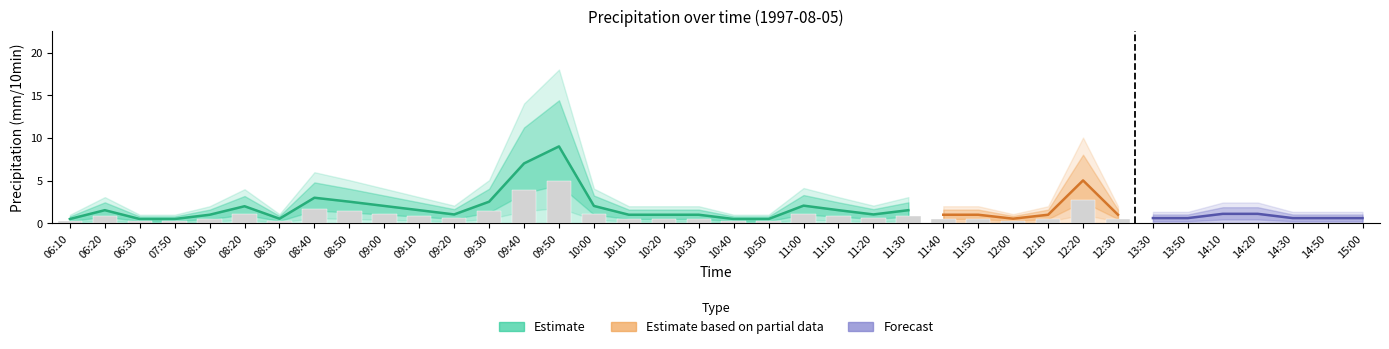

Reading left to right, what are all the values shown in this chart?

precip=0.5	1=1.5	2=0.5	3=0.5	4=1.0	5=2.0	6=0.5	7=3.0	8=2.5	9=2.0	10=1.5	11=1.0	12=2.5	13=7.0	14=9.0	15=2.0	16=1.0	17=1.0	18=1.0	19=0.5	20=0.5	21=2.1	22=1.5	23=1.0	24=1.5	25=1.0	26=1.0	27=0.5	28=1.0	29=5.0	30=1.0	31=0.6	32=0.6	33=1.1	34=1.1	35=0.6	36=0.6	37=0.6